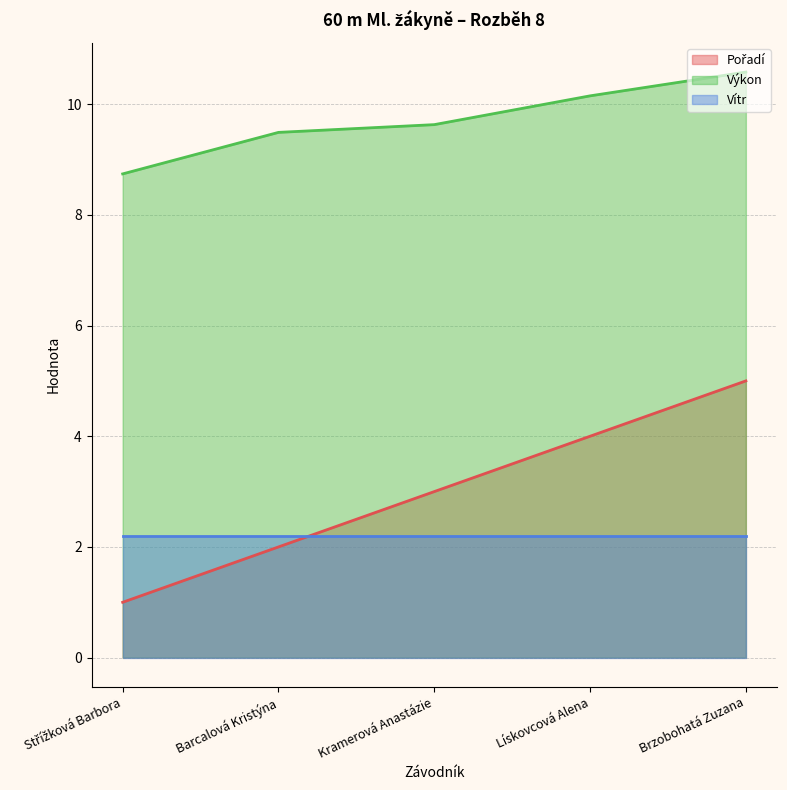

Which series changed the most between Střížková Barbora and Brzobohatá Zuzana?

Pořadí